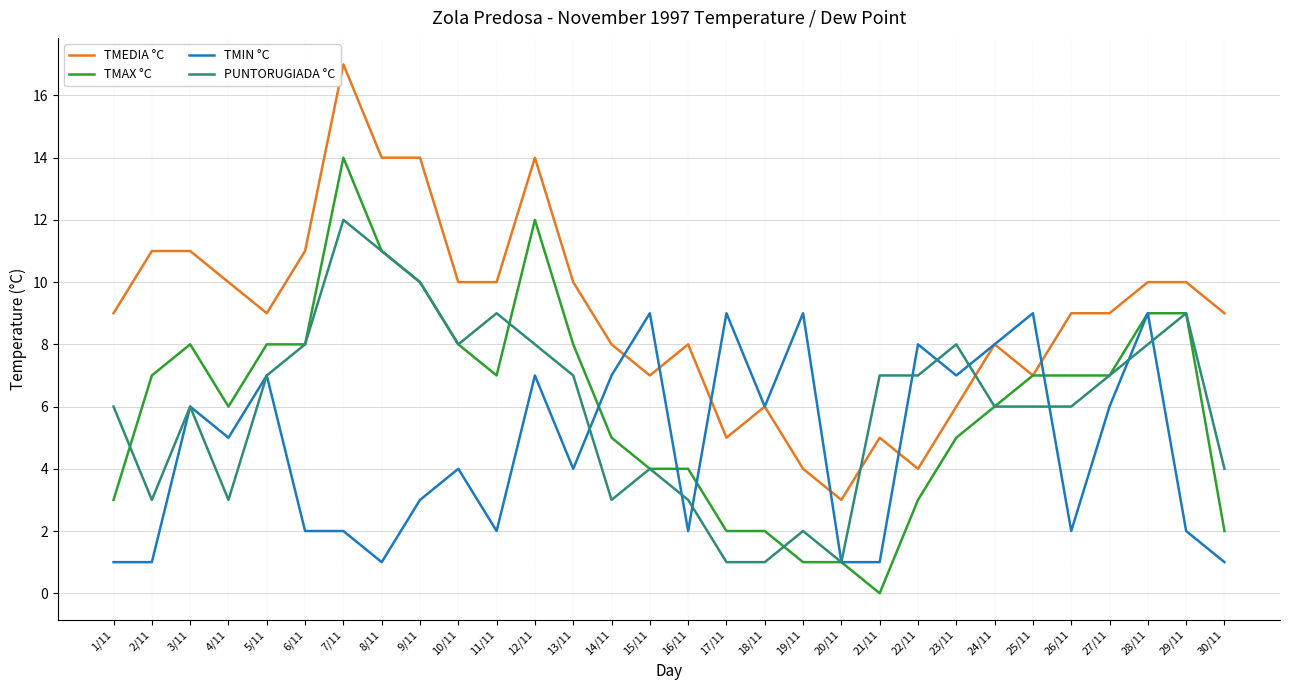

At which category is the sum across all series the highest?

7/11